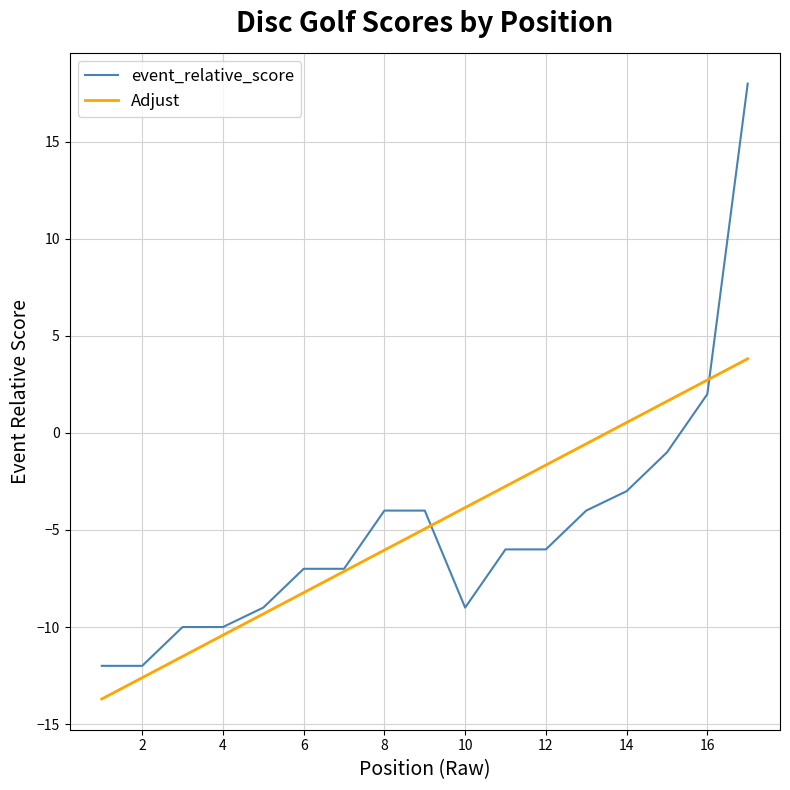

How many distinct data groups are displayed?

2